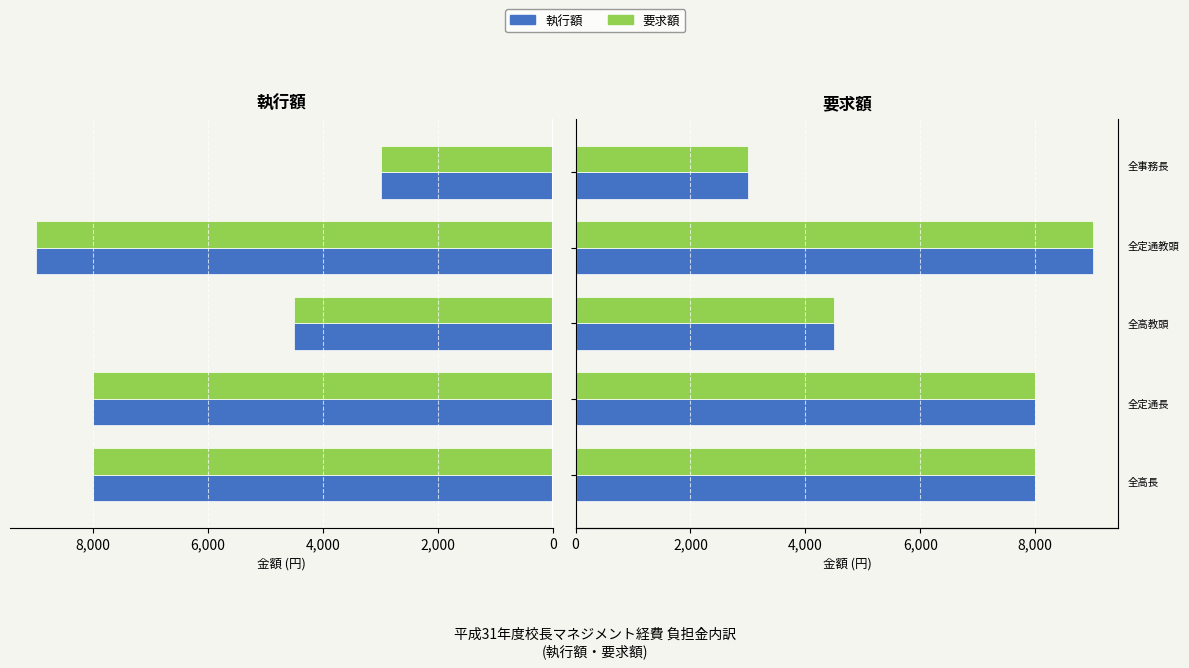

How many 執行額 values are between 4500 and 8000?

3